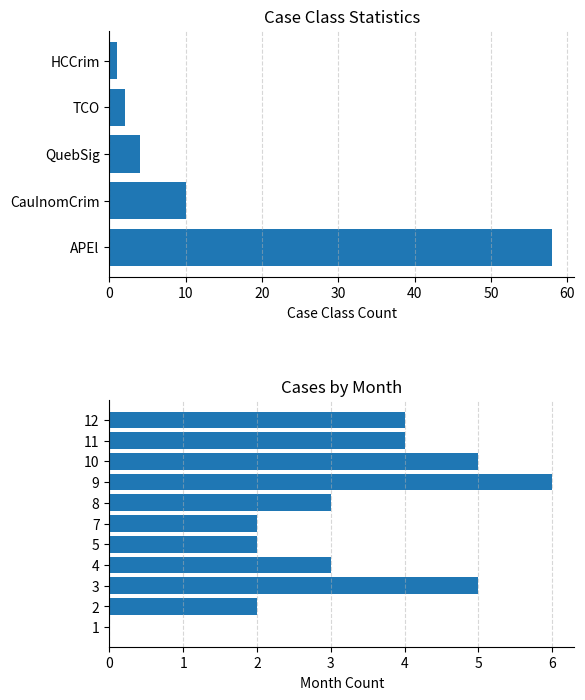

What is the greatest value displayed?

58